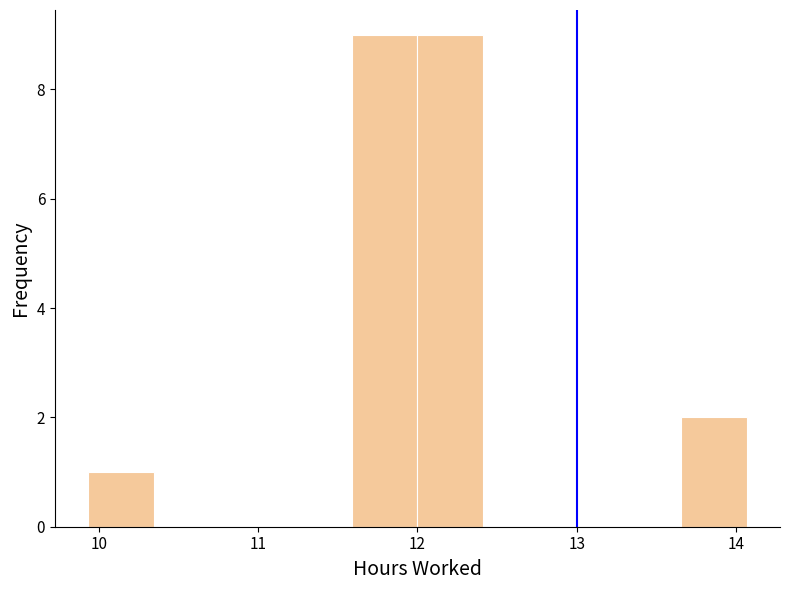

Reading left to right, list every bar in this chart as the range it spans on the x-axis followed by its height. Neither the bar edges nor the heights are printed on the chart, so give them approximately, as read against the axes.

9.9 to 10.3: 1
10.3 to 10.8: 0
10.8 to 11.2: 0
11.2 to 11.6: 0
11.6 to 12.0: 9
12.0 to 12.4: 9
12.4 to 12.8: 0
12.8 to 13.2: 0
13.2 to 13.7: 0
13.7 to 14.1: 2